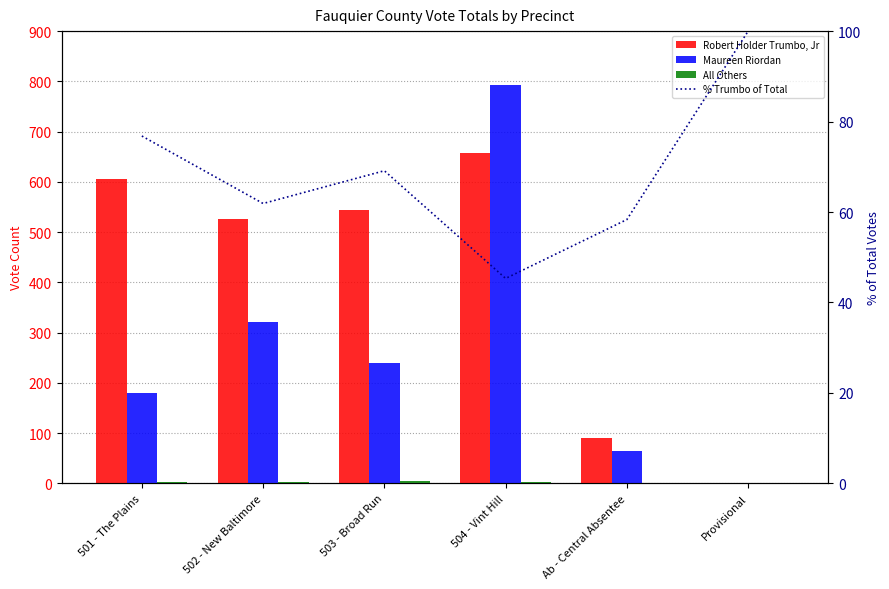

At 501 - The Plains, list the series in order from smallest to largest.

All Others, % Trumbo of Total, Maureen Riordan, Robert Holder Trumbo, Jr